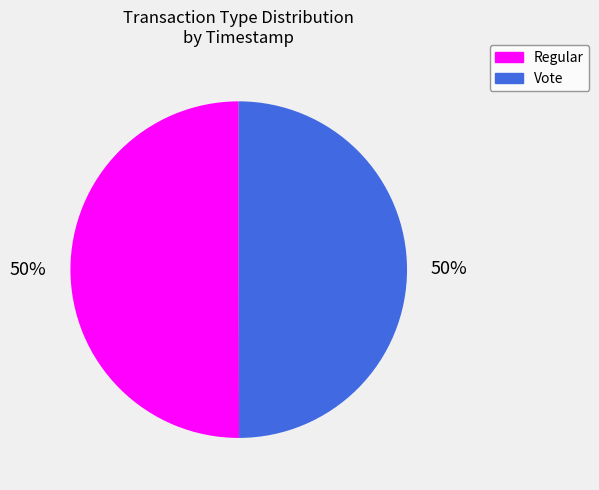

What is the ratio of the value at Vote to the value at Regular?

1.0